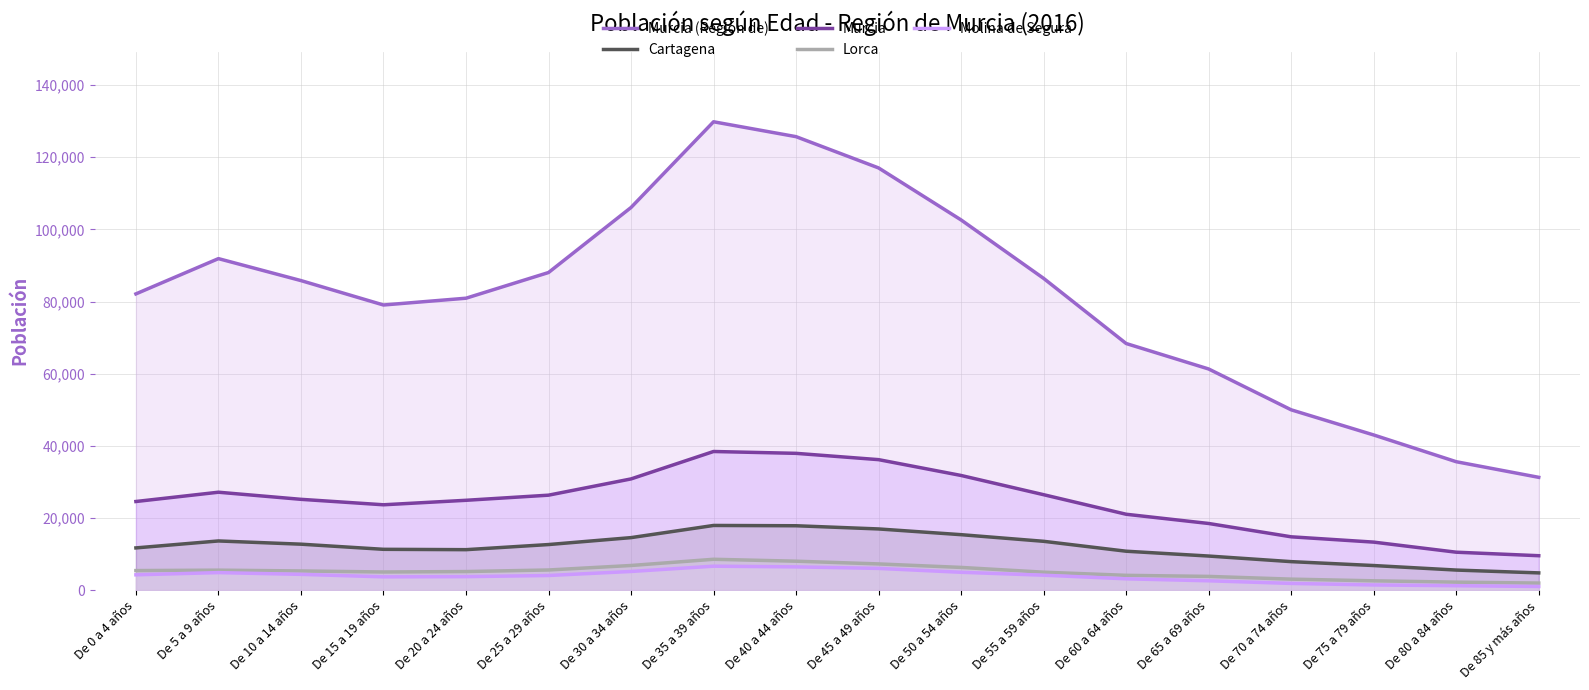

True or false: Cartagena has a value of 13634 at De 5 a 9 años.

True